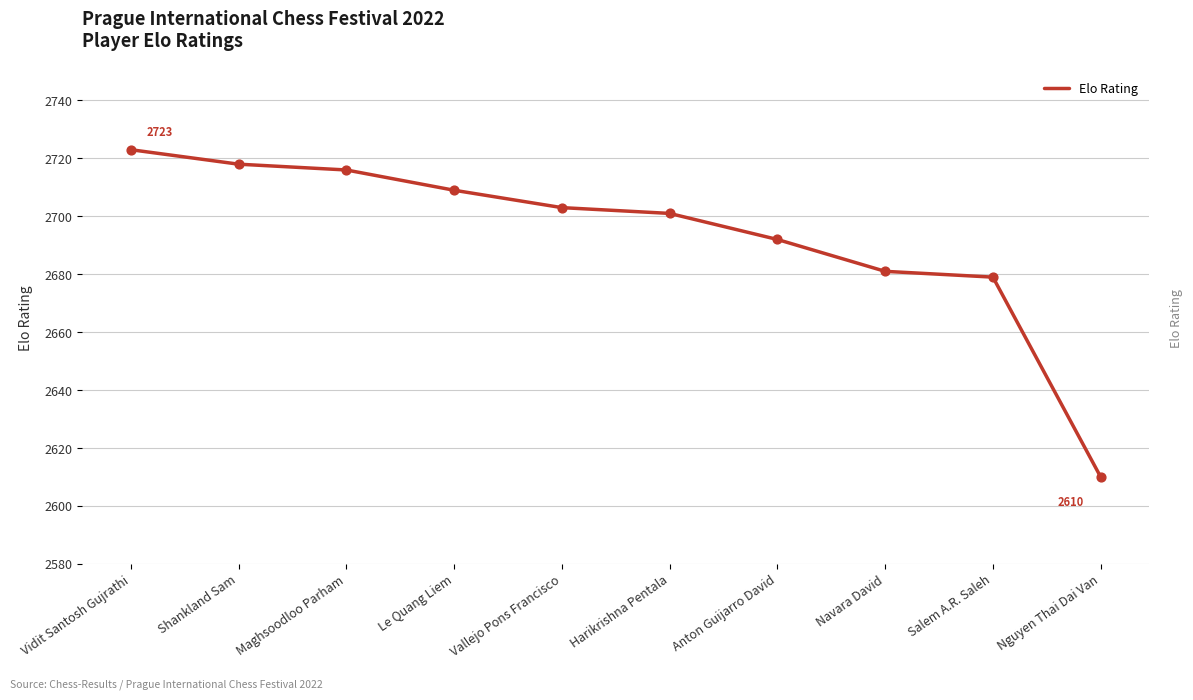

Approximately how many times larger is the value at Navara David compared to Anton Guijarro David?

1.0